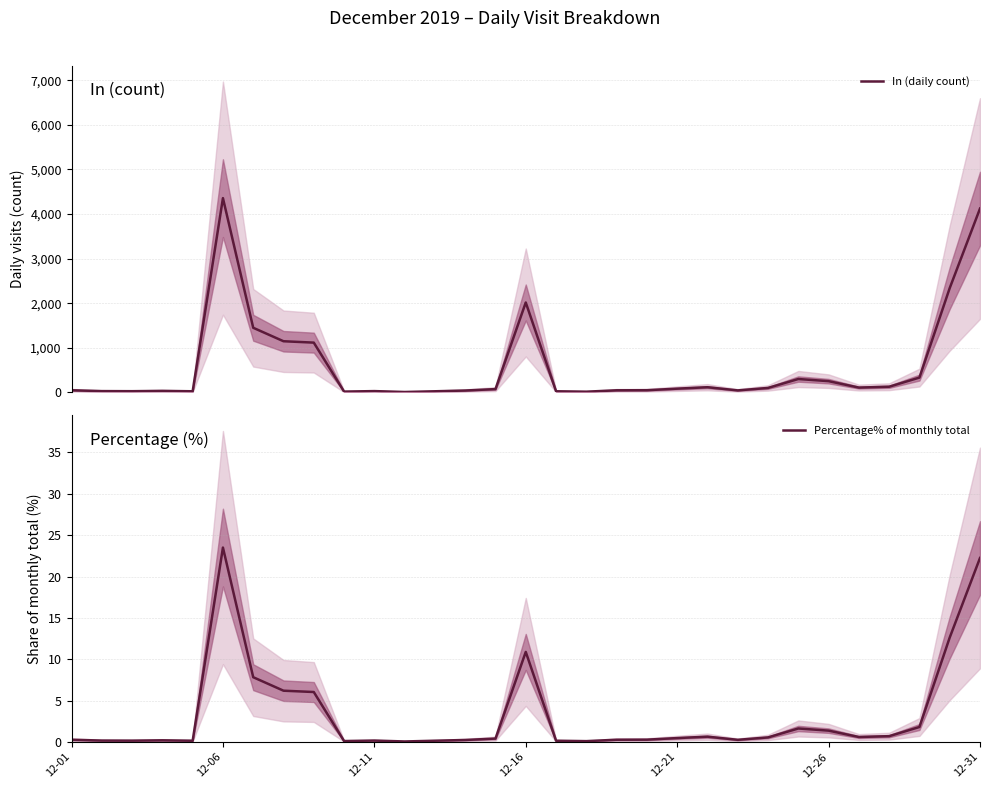

At 26, list the series in order from largest to smallest.

In (daily count), Percentage% of monthly total